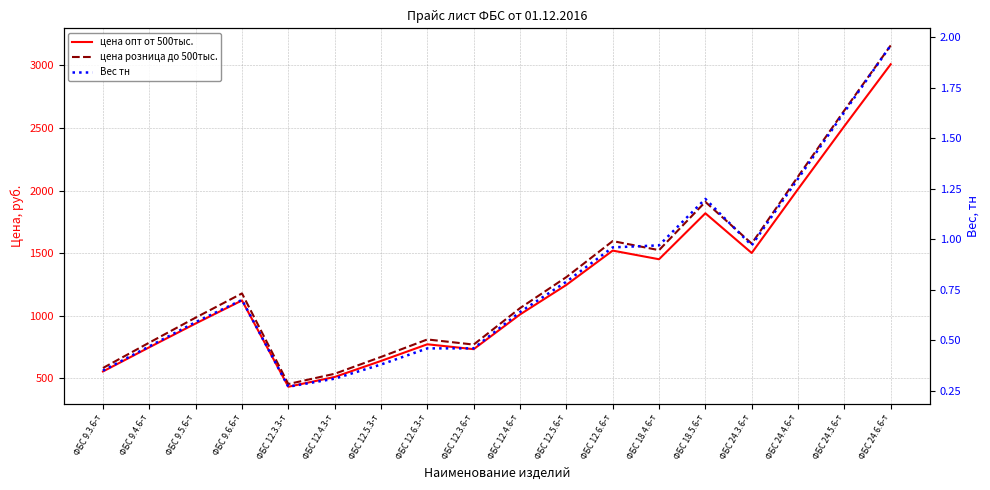

True or false: цена опт от 500тыс. and цена розница до 500тыс. intersect in this chart.

False